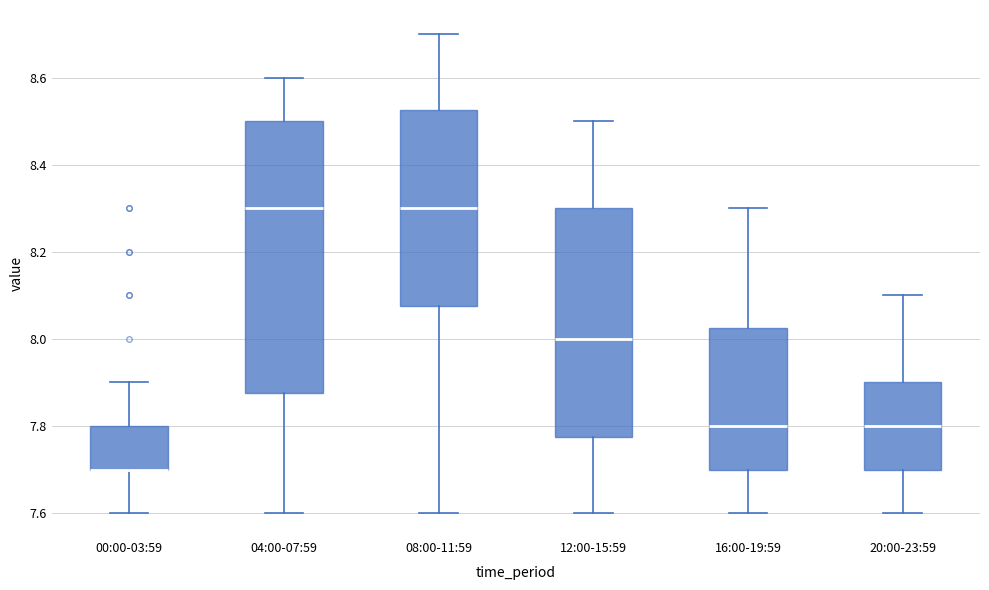

Comparing the boxes themselves (not the whiskers), which one is the tallest?

04:00-07:59